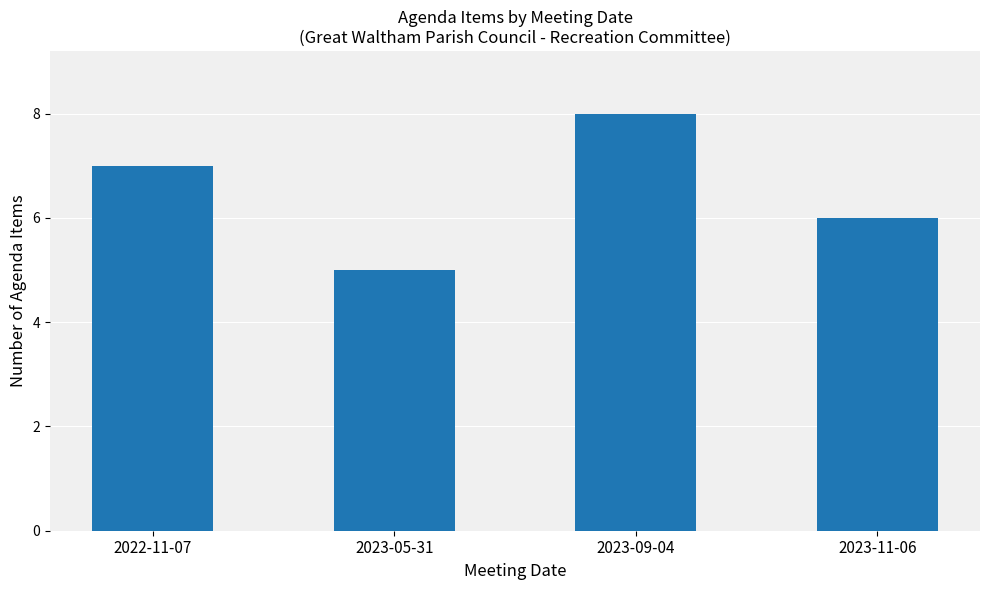

Approximately how many times larger is the value at 2023-09-04 compared to 2023-05-31?

1.6